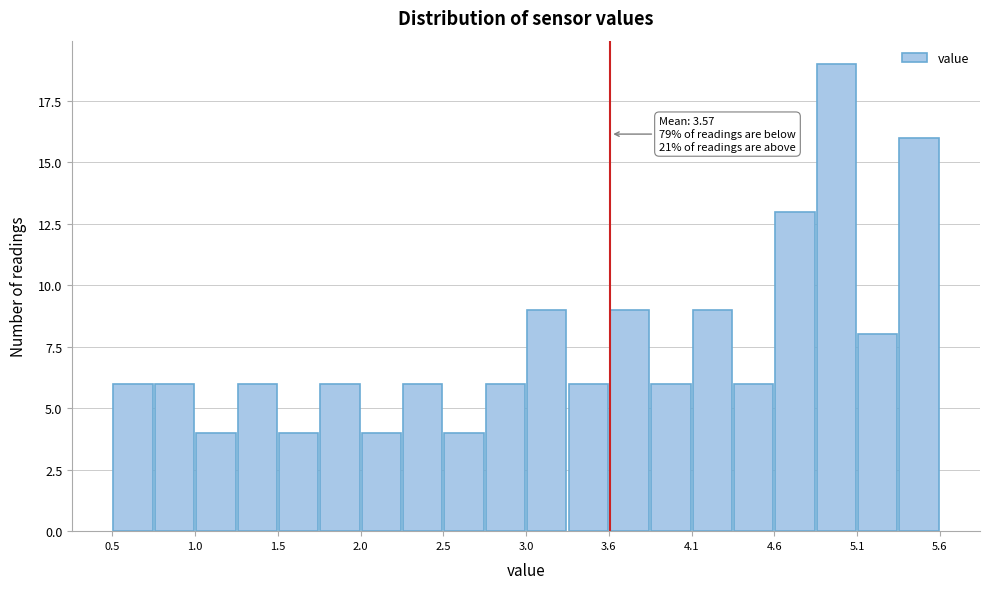

Around what value on the x-axis is the tallest bar? Give the approximate position of its centre, as read against the axis.

5.0